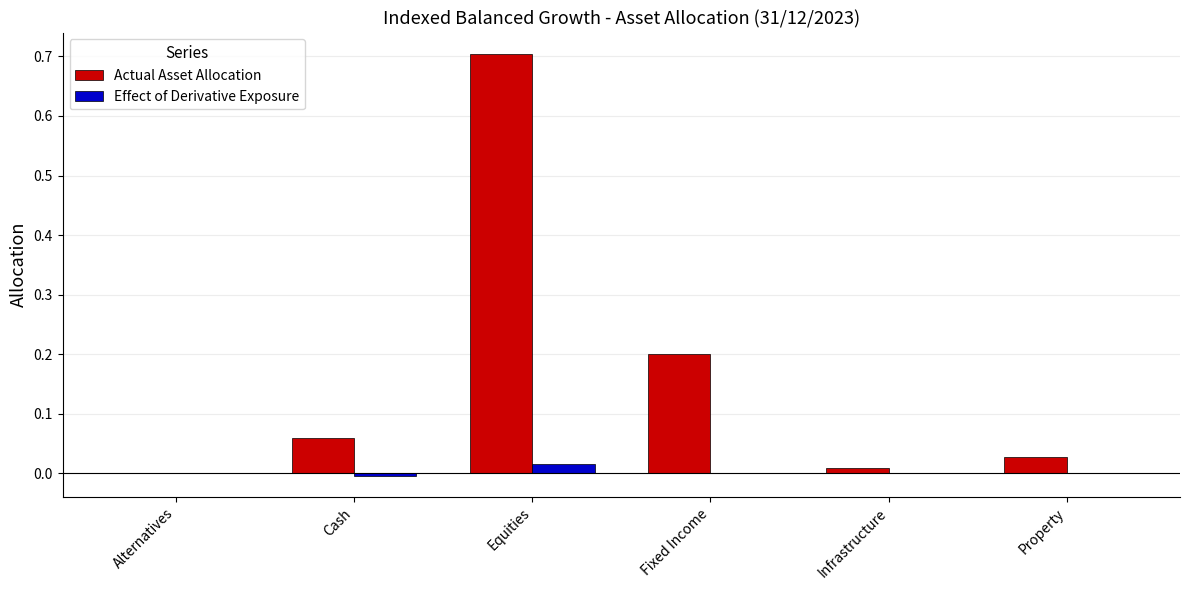

True or false: Actual Asset Allocation has a value of 0.7 at Equities.

True